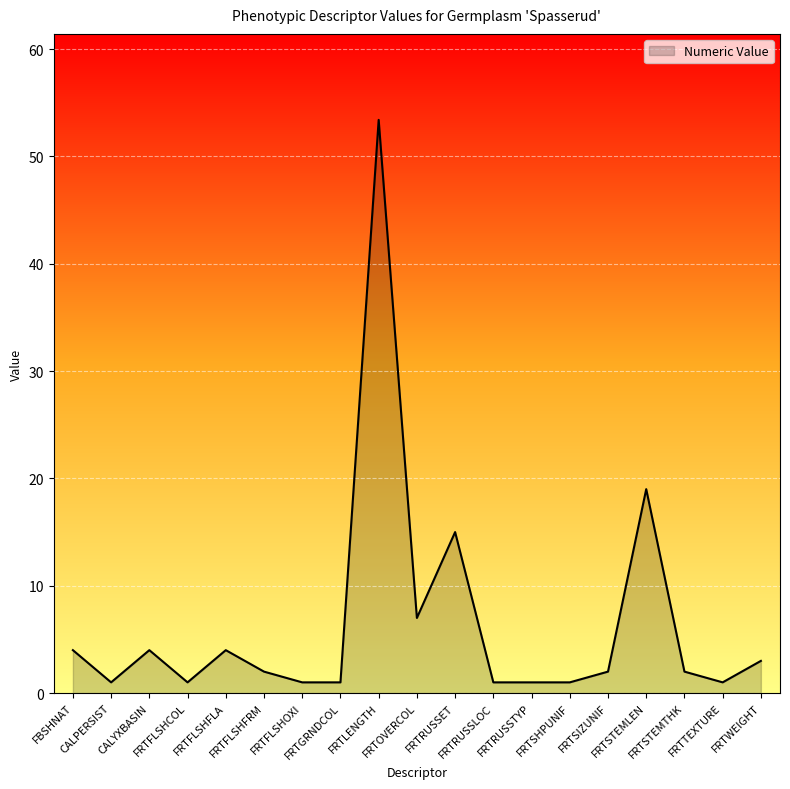

How many lines are shown in the chart?

1